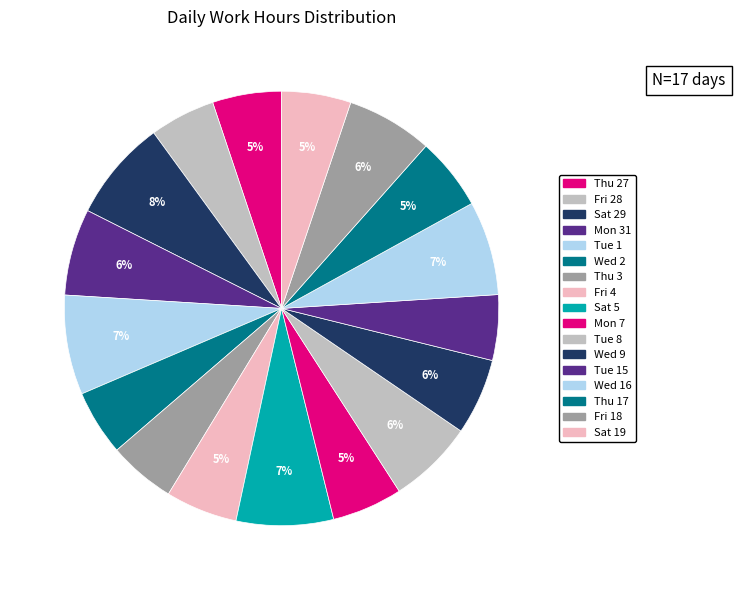

Which category has the smallest portion of the pie?

Wed 2